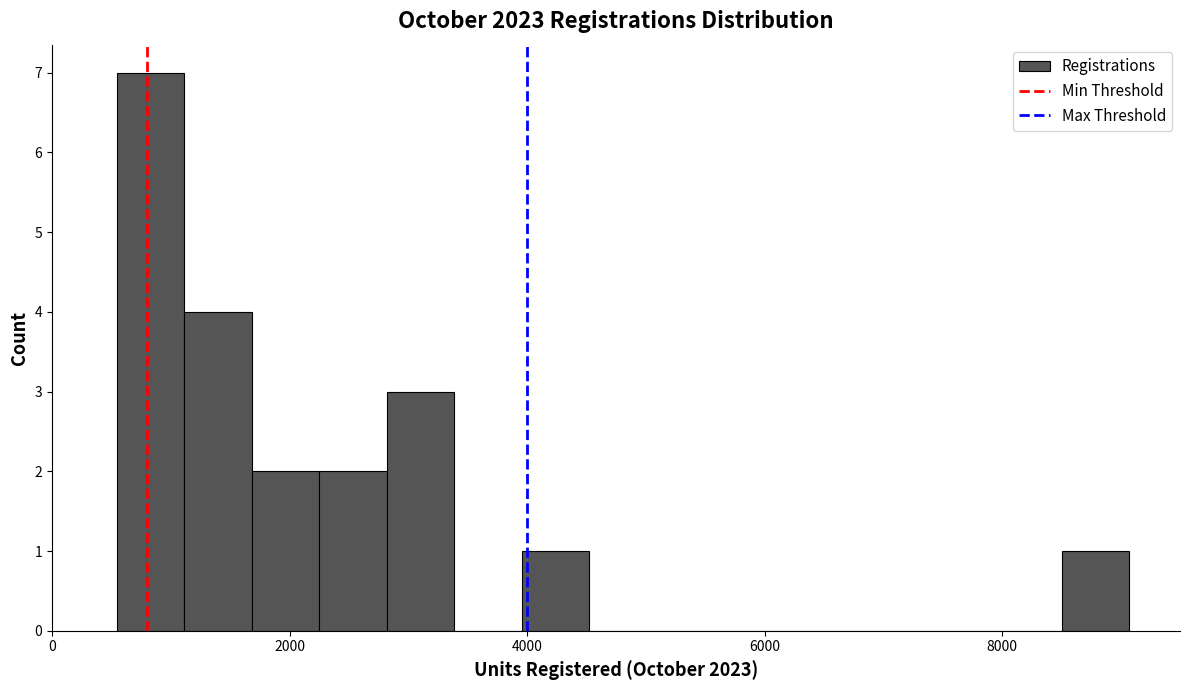

Around what value on the x-axis is the tallest bar? Give the approximate position of its centre, as read against the axis.

800